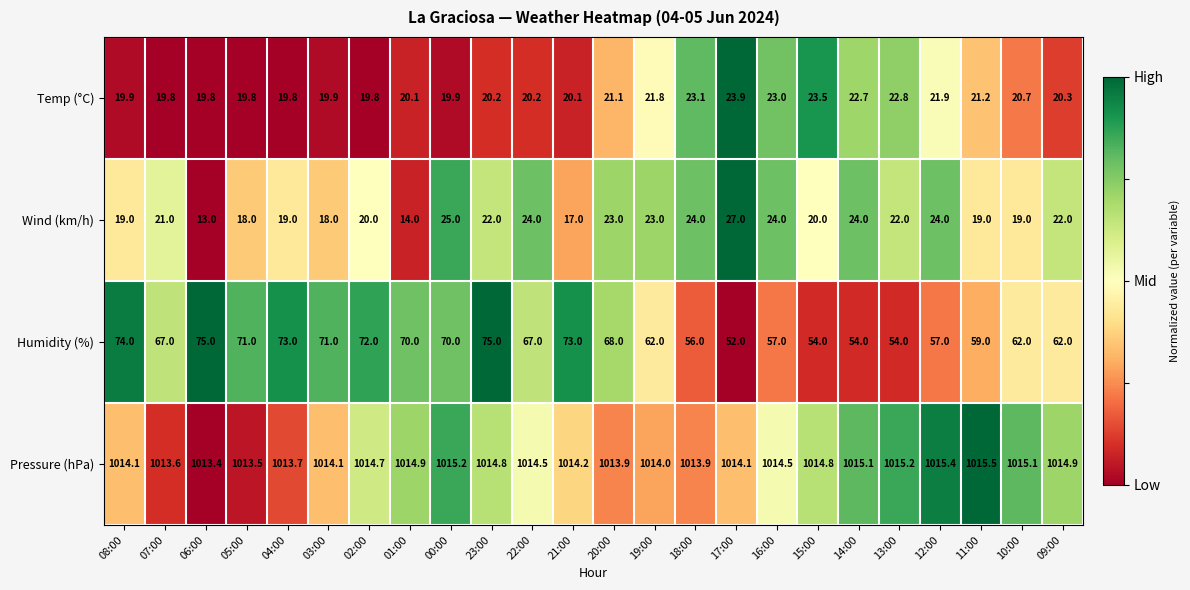

What is the difference between the second highest and second lowest values in the Pressure (hPa) series?

1.9